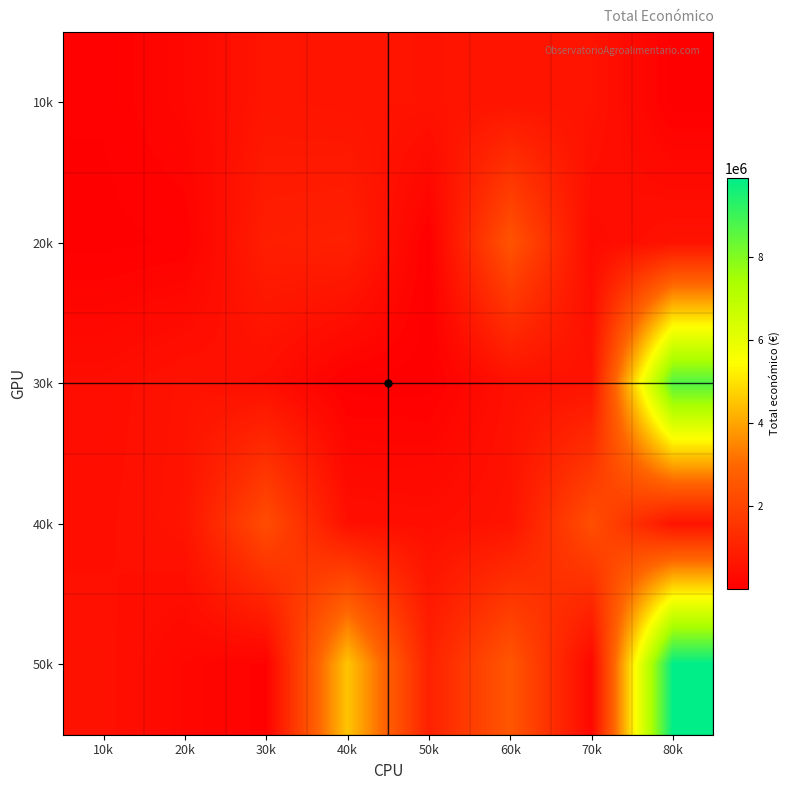

Reading left to right, extract all data points from this chart.

10k: 10k=57500	20k=241068	30k=644817	40k=599584	50k=586120	60k=600043	70k=592475	80k=10000
20k: 10k=19478	20k=60172	30k=898245	40k=960345	50k=9000	60k=2464572	70k=344243	80k=568335
30k: 10k=414788	20k=568809	30k=439594	40k=9880	50k=9400	60k=508090	70k=567975	80k=8701686
40k: 10k=449494	20k=599820	30k=2250674	40k=479882	50k=440317	60k=593713	70k=2310026	80k=595133
50k: 10k=518127	20k=232189	30k=99981	40k=4520649	50k=993903	60k=2546283	70k=249840	80k=9900193